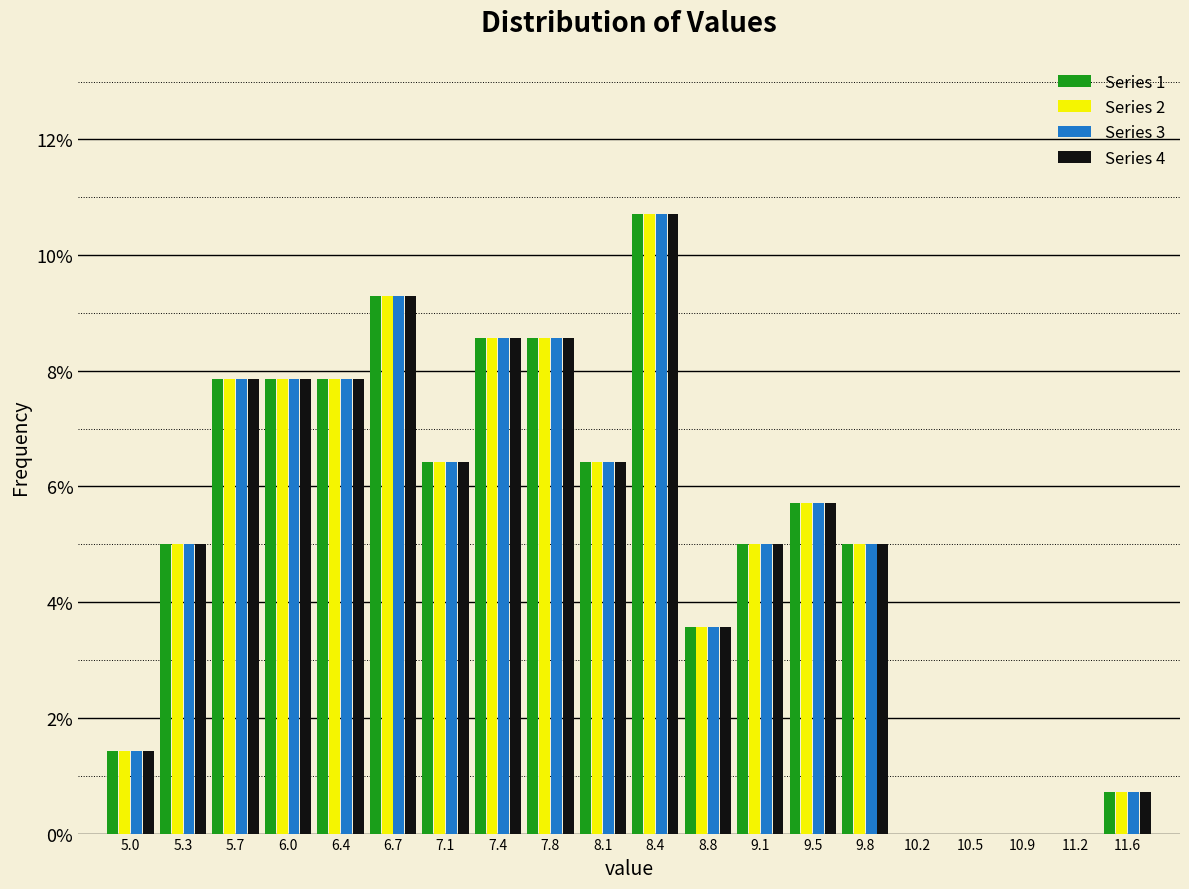

Reading left to right, transcribe this chart: for each range on the x-axis, give the height of each series' bar. Neither the bar edges nor the heights are printed on the chart, so give them approximately, as read against the axes.

4.80 to 5.15: Series 1=1.4	Series 2=1.4	Series 3=1.4	Series 4=1.4
5.15 to 5.50: Series 1=5.0	Series 2=5.0	Series 3=5.0	Series 4=5.0
5.50 to 5.85: Series 1=7.8	Series 2=7.8	Series 3=7.8	Series 4=7.8
5.85 to 6.20: Series 1=7.8	Series 2=7.8	Series 3=7.8	Series 4=7.8
6.20 to 6.55: Series 1=7.8	Series 2=7.8	Series 3=7.8	Series 4=7.8
6.55 to 6.90: Series 1=9.2	Series 2=9.2	Series 3=9.2	Series 4=9.2
6.90 to 7.25: Series 1=6.4	Series 2=6.4	Series 3=6.4	Series 4=6.4
7.25 to 7.60: Series 1=8.6	Series 2=8.6	Series 3=8.6	Series 4=8.6
7.60 to 7.95: Series 1=8.6	Series 2=8.6	Series 3=8.6	Series 4=8.6
7.95 to 8.30: Series 1=6.4	Series 2=6.4	Series 3=6.4	Series 4=6.4
8.30 to 8.60: Series 1=10.8	Series 2=10.8	Series 3=10.8	Series 4=10.8
8.60 to 8.95: Series 1=3.6	Series 2=3.6	Series 3=3.6	Series 4=3.6
8.95 to 9.30: Series 1=5.0	Series 2=5.0	Series 3=5.0	Series 4=5.0
9.30 to 9.65: Series 1=5.8	Series 2=5.8	Series 3=5.8	Series 4=5.8
9.65 to 10.00: Series 1=5.0	Series 2=5.0	Series 3=5.0	Series 4=5.0
10.00 to 10.35: Series 1=0	Series 2=0	Series 3=0	Series 4=0
10.35 to 10.70: Series 1=0	Series 2=0	Series 3=0	Series 4=0
10.70 to 11.05: Series 1=0	Series 2=0	Series 3=0	Series 4=0
11.05 to 11.40: Series 1=0	Series 2=0	Series 3=0	Series 4=0
11.40 to 11.75: Series 1=0.8	Series 2=0.8	Series 3=0.8	Series 4=0.8